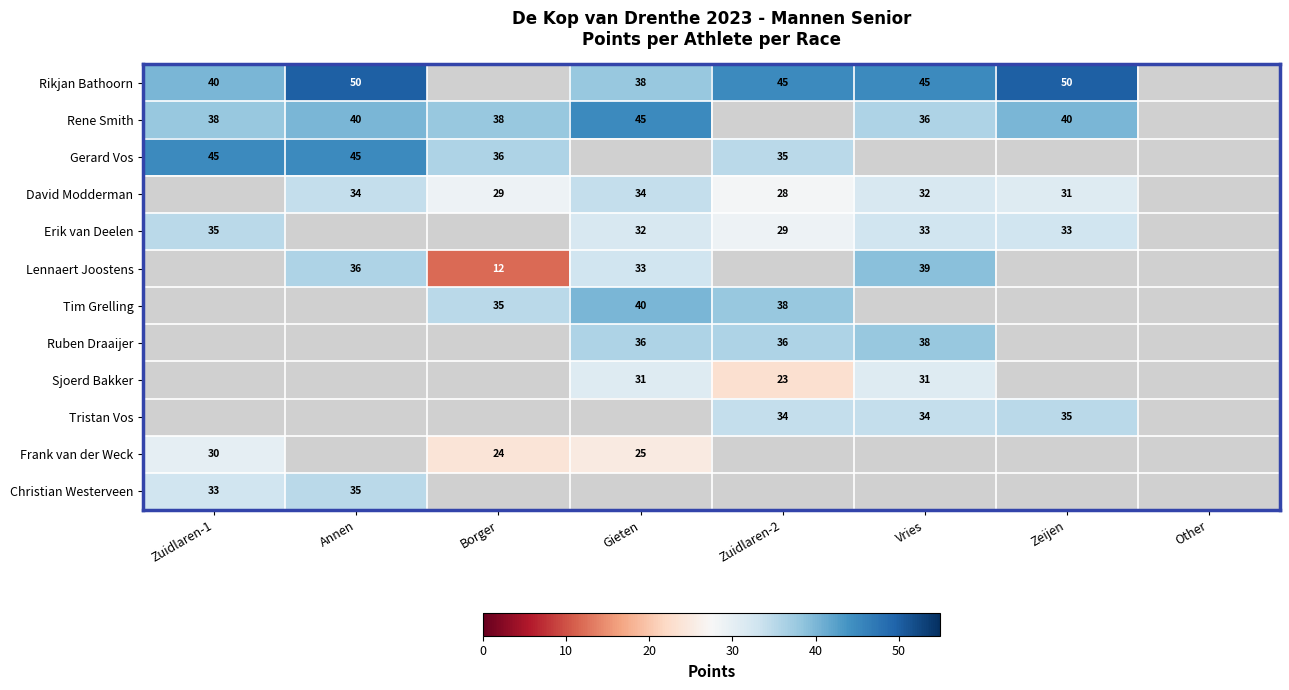

What is the maximum value shown in the chart?

50.0